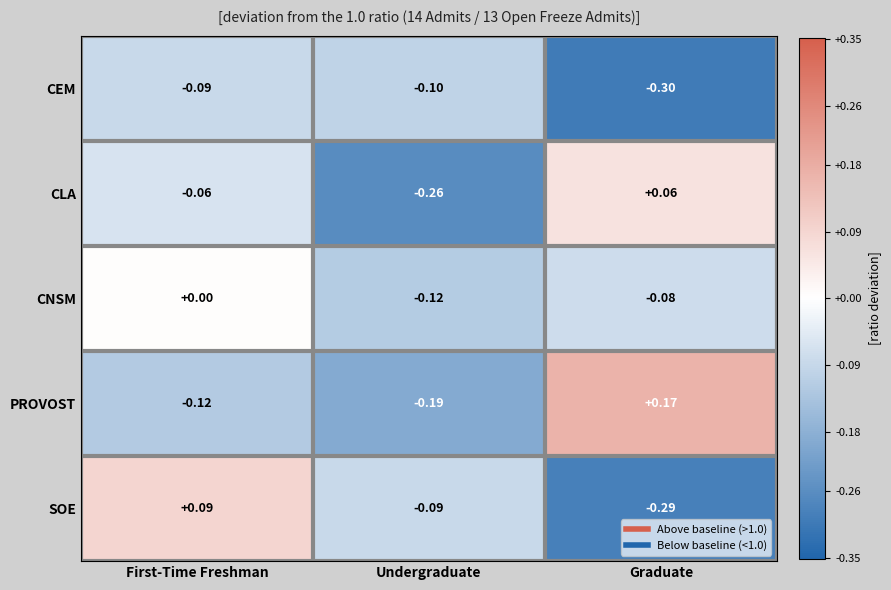

Which category has the highest value across all series?

Graduate